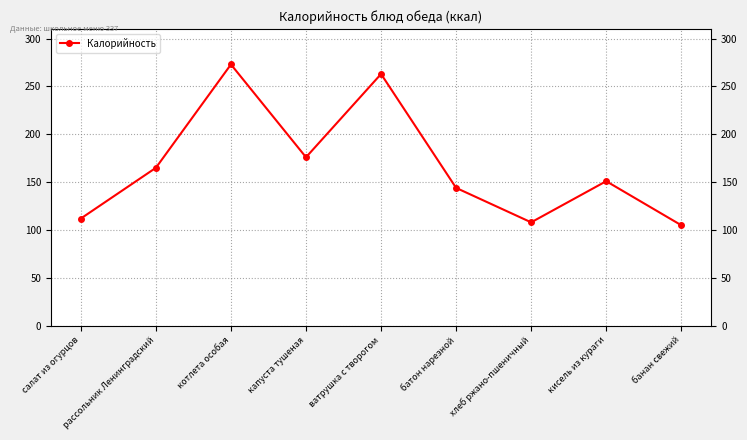

How many values are below 151?

4